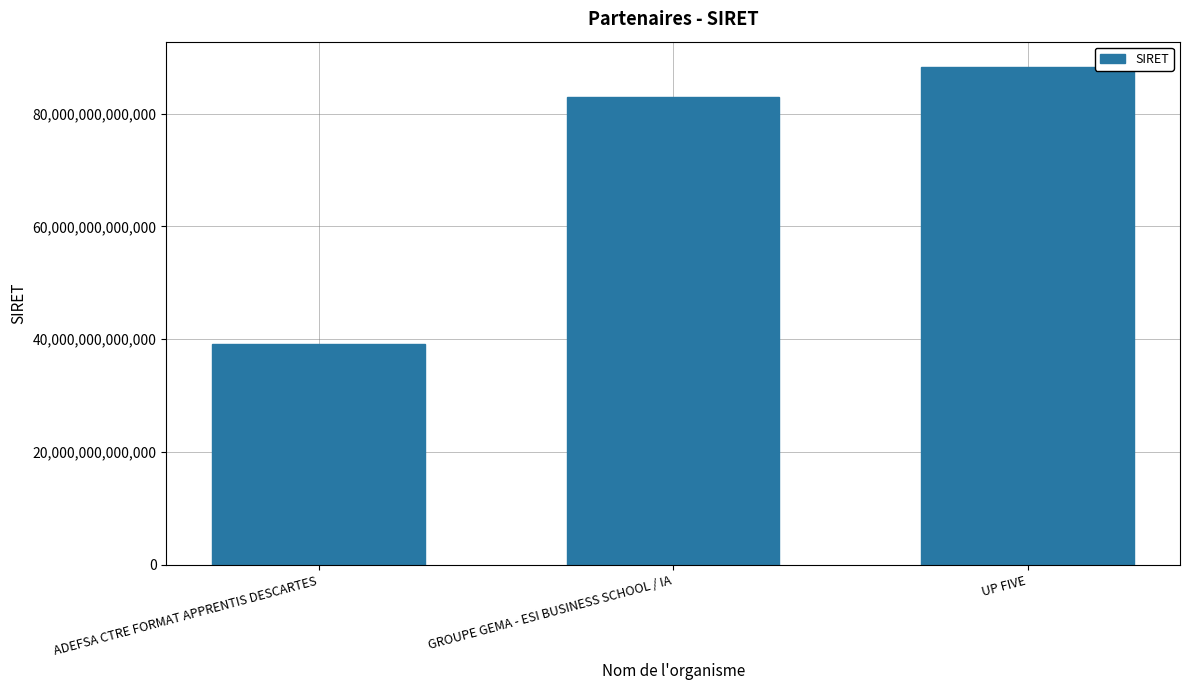

Approximately how many times larger is the value at UP FIVE compared to GROUPE GEMA - ESI BUSINESS SCHOOL / IA?

1.1